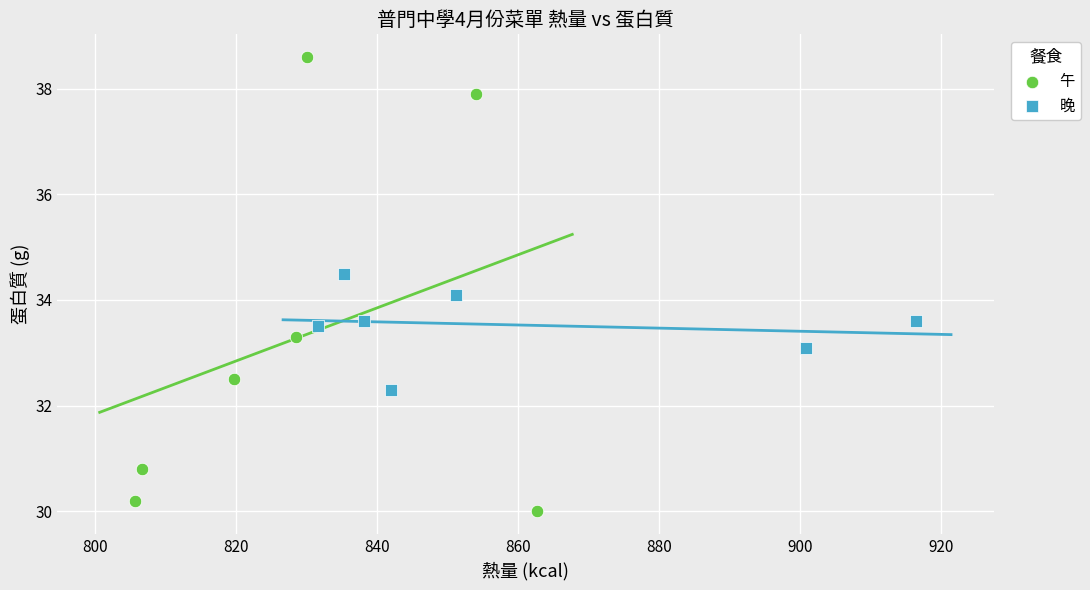

What are all the series names shown in the legend?

午, 晚